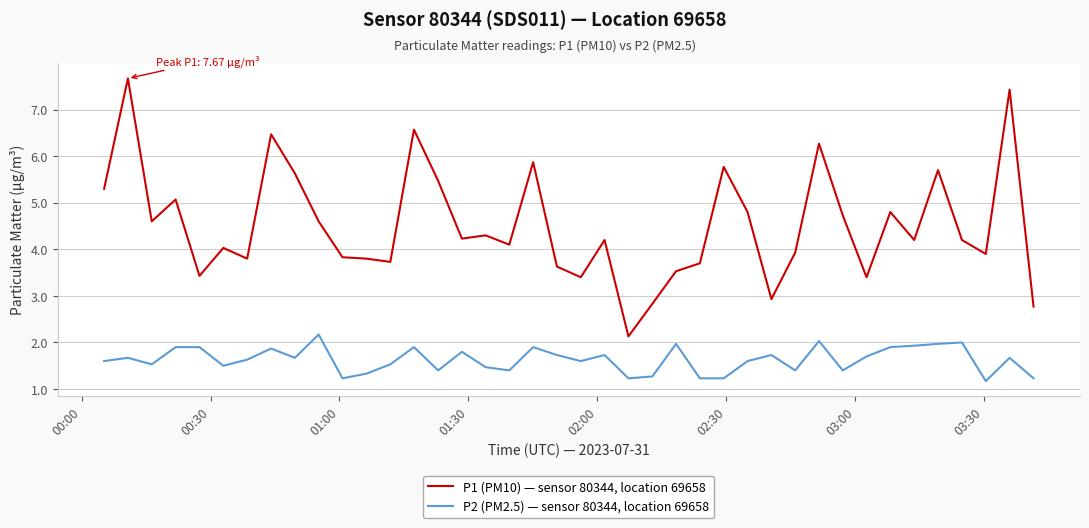

True or false: P2 (PM2.5) — sensor 80344, location 69658 has more than 1 interior local peaks.

True